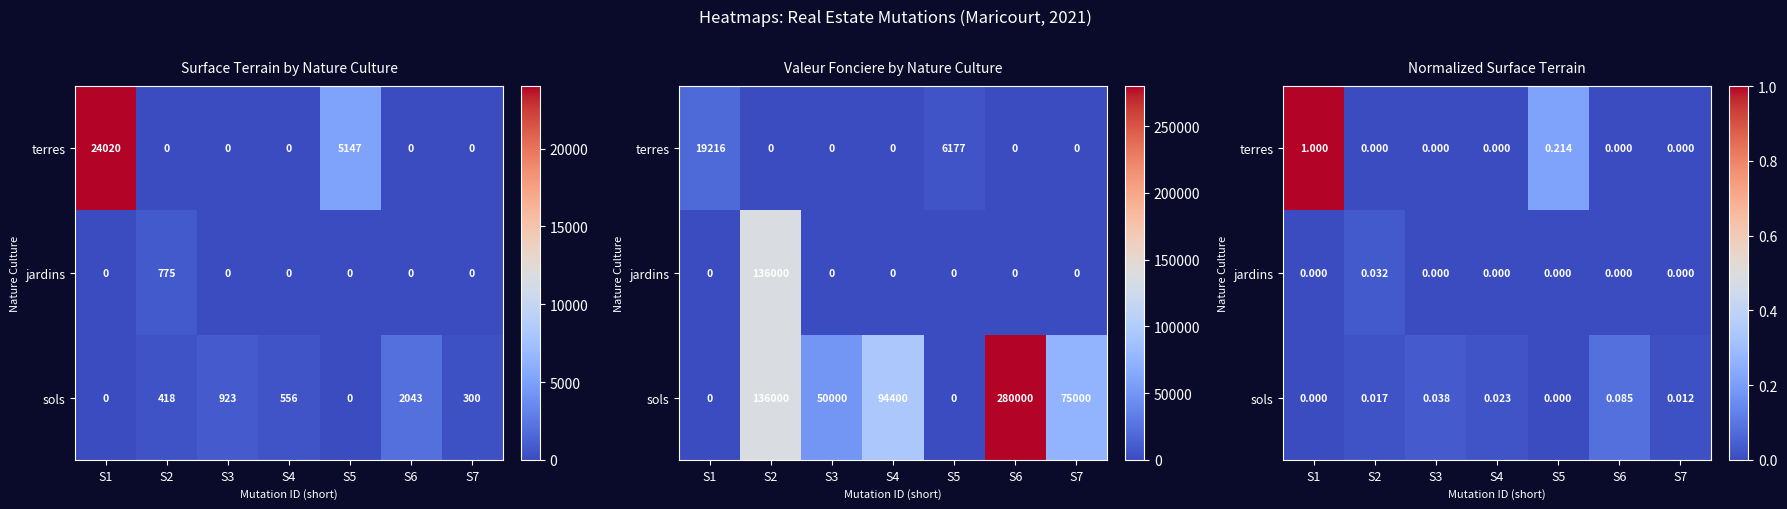

Is the value of sols at S2 greater than the value of jardins at S5?

Yes